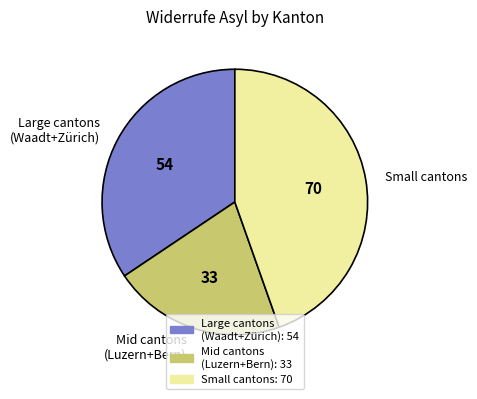

Is there any slice that represents more than half of the pie?

No